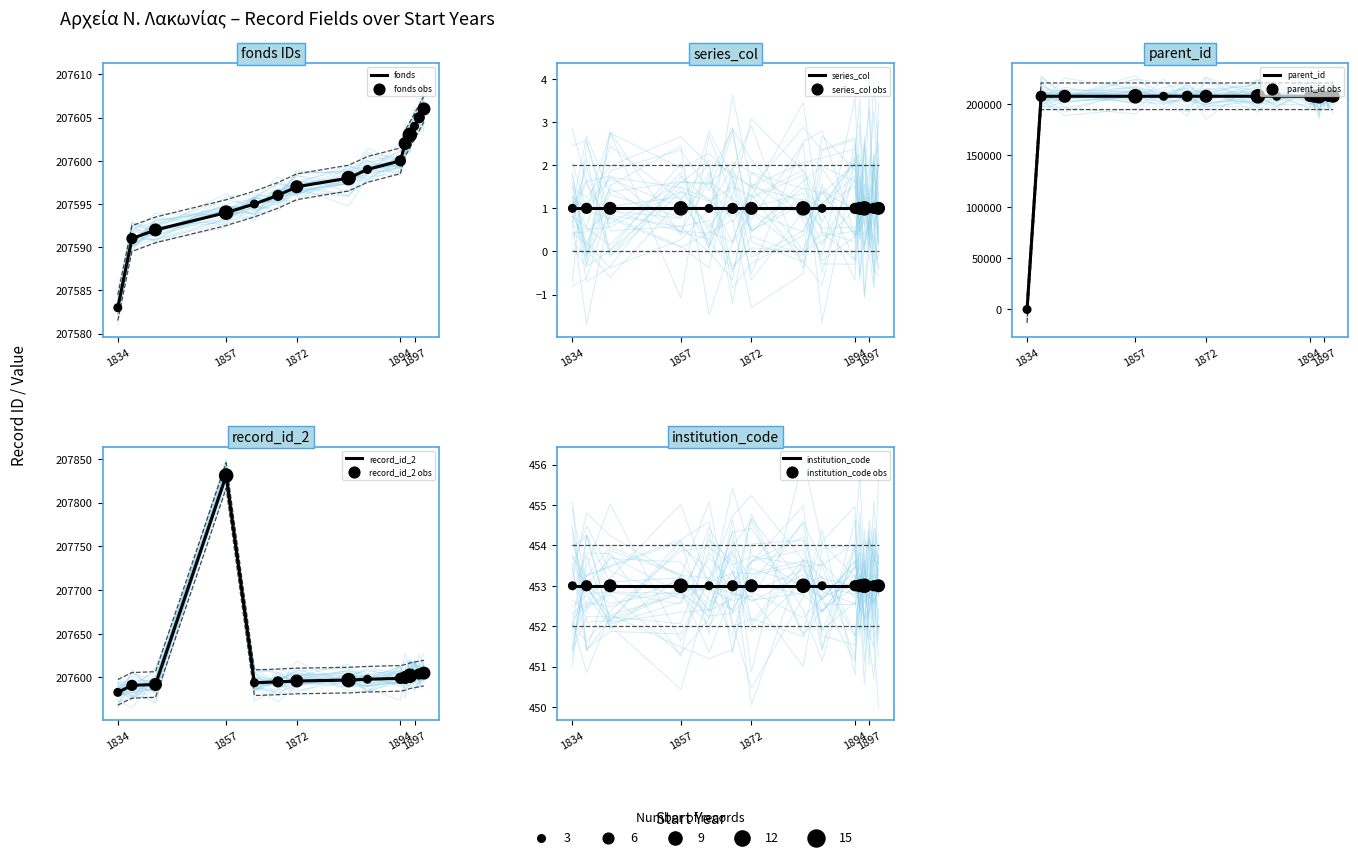

Which series reaches the minimum Y coordinate?

parent_id